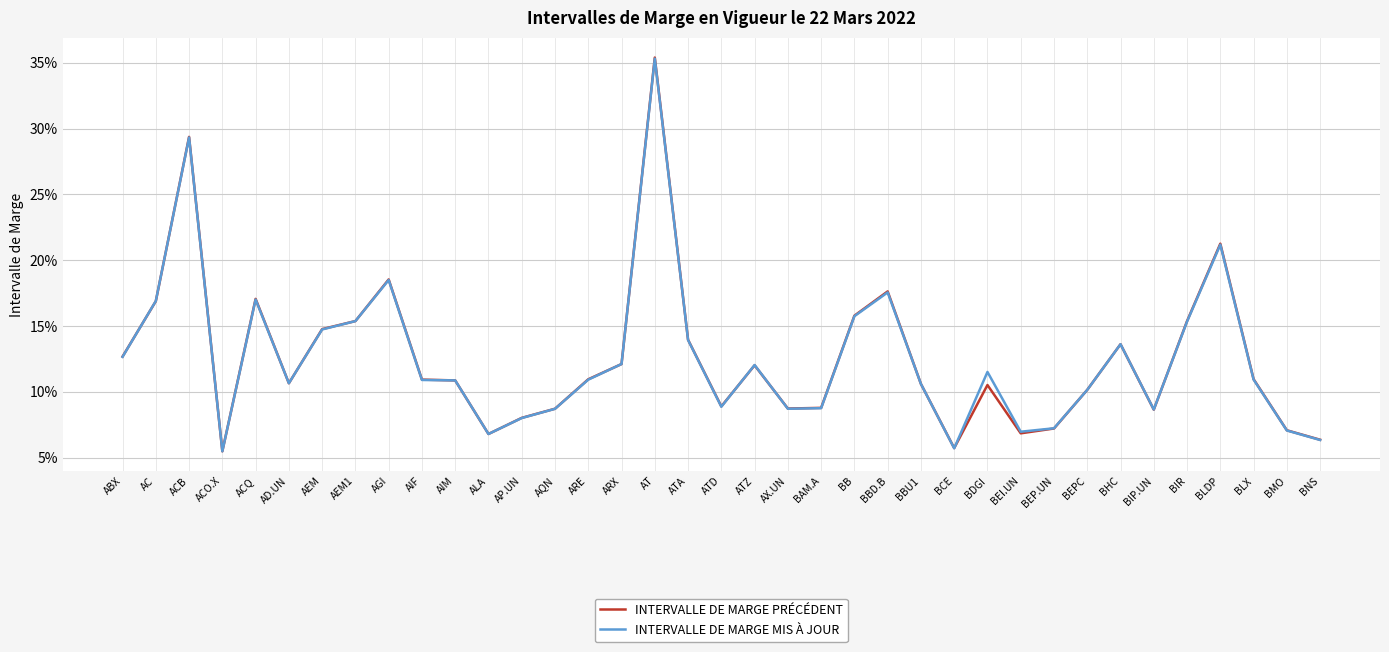

True or false: INTERVALLE DE MARGE MIS À JOUR has more than 1 points higher than both neighbors.

True